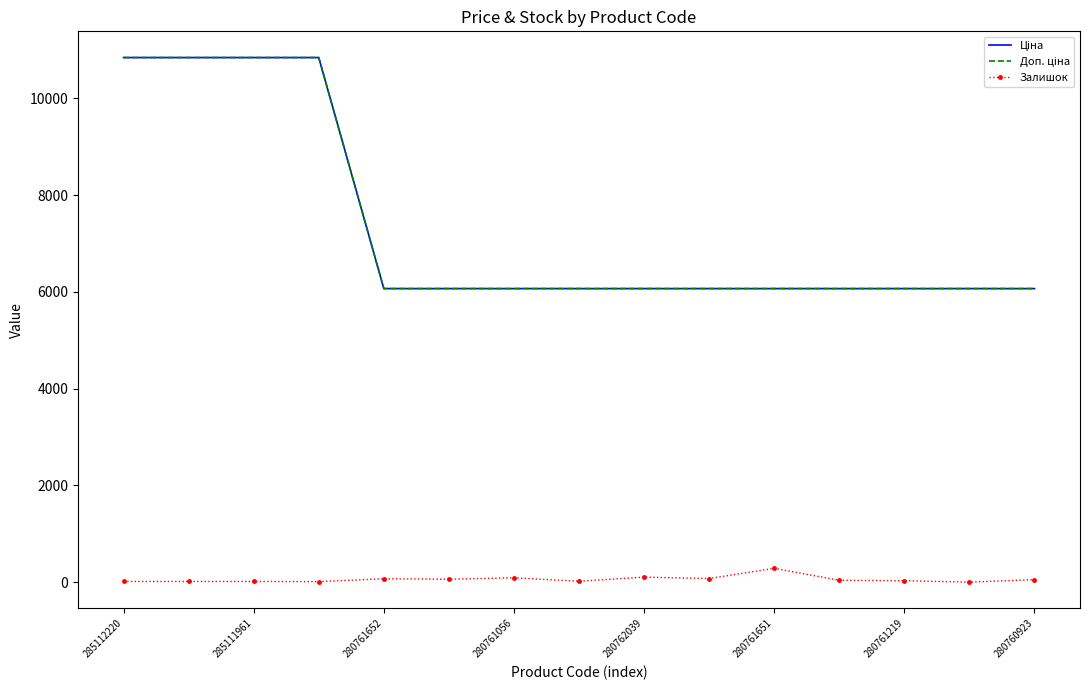

How many lines are shown in the chart?

3